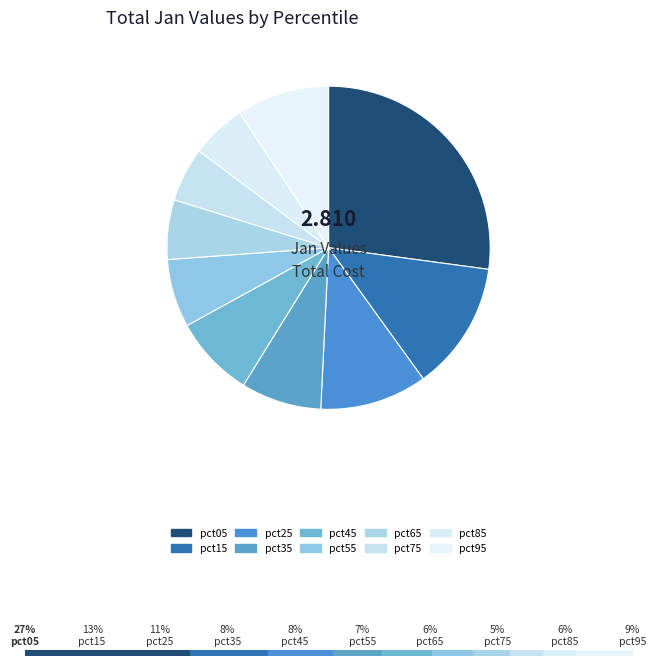

Does pct35 account for over 50% of the chart?

No